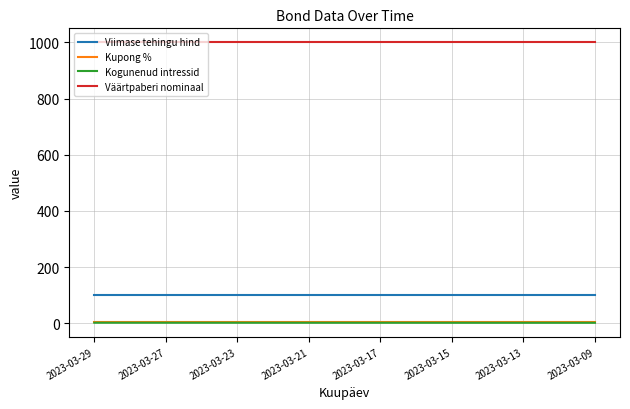

True or false: Kupong % and Viimase tehingu hind intersect in this chart.

False